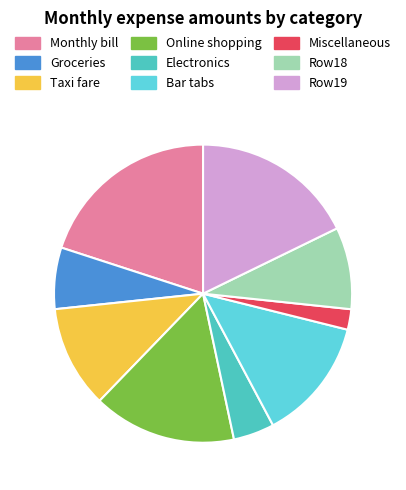

Rank the categories by value from lowest to highest.

Miscellaneous, Electronics, Groceries, Row18, Taxi fare, Bar tabs, Online shopping, Row19, Monthly bill